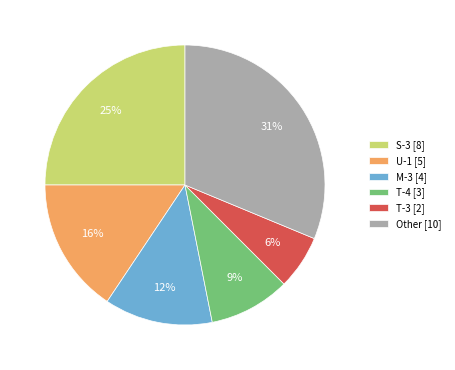

Is there any slice that represents more than half of the pie?

No